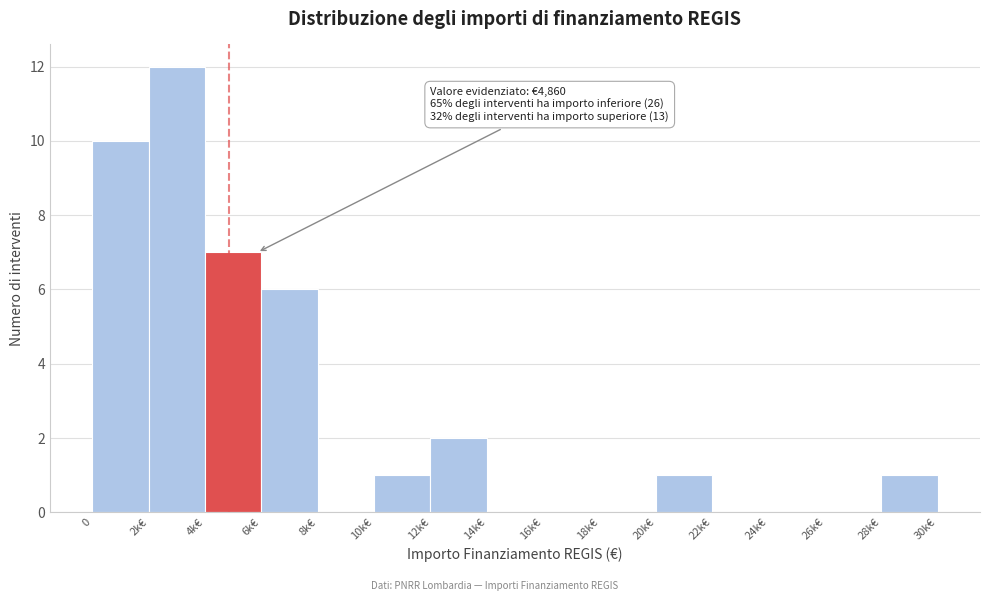

Reading left to right, transcribe all the data shown in this chart.

0=10	2k€=12	4k€=7	6k€=6	8k€=0	10k€=1	12k€=2	14k€=0	16k€=0	18k€=0	20k€=1	22k€=0	24k€=0	26k€=0	28k€=1